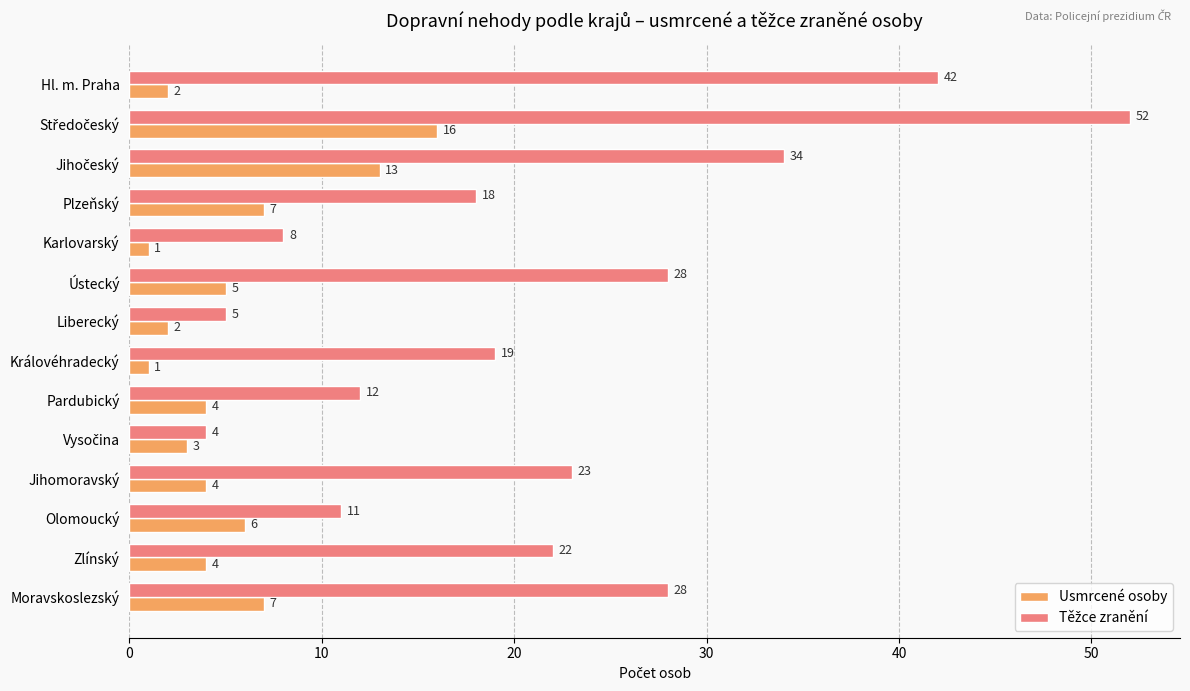

What is the spread (max minus min) of values at Ústecký?

23